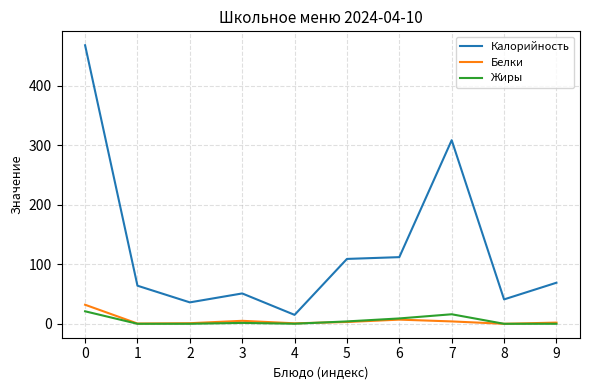

Which series changed the most between 6 and 8?

Калорийность